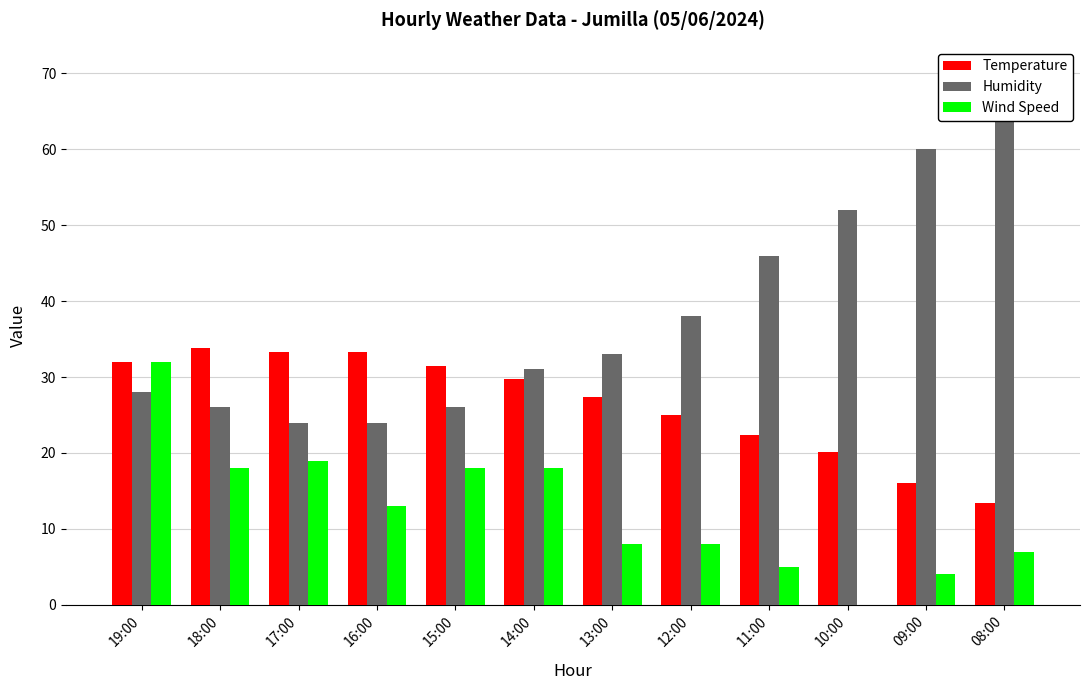

What is the value of the Temperature bar at the 10th from the left?

20.1